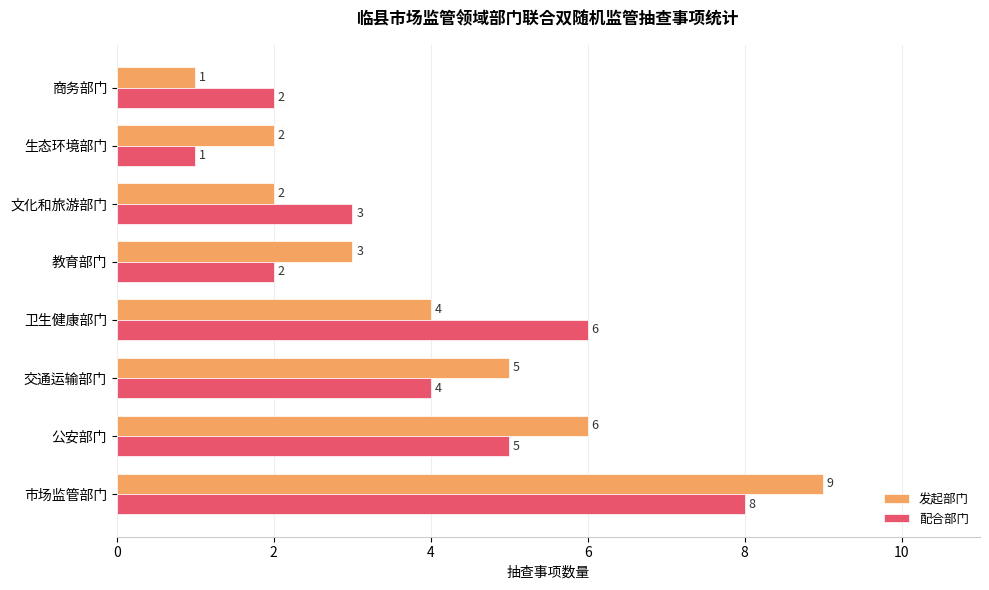

What is the lowest value of the 发起部门 series?

1